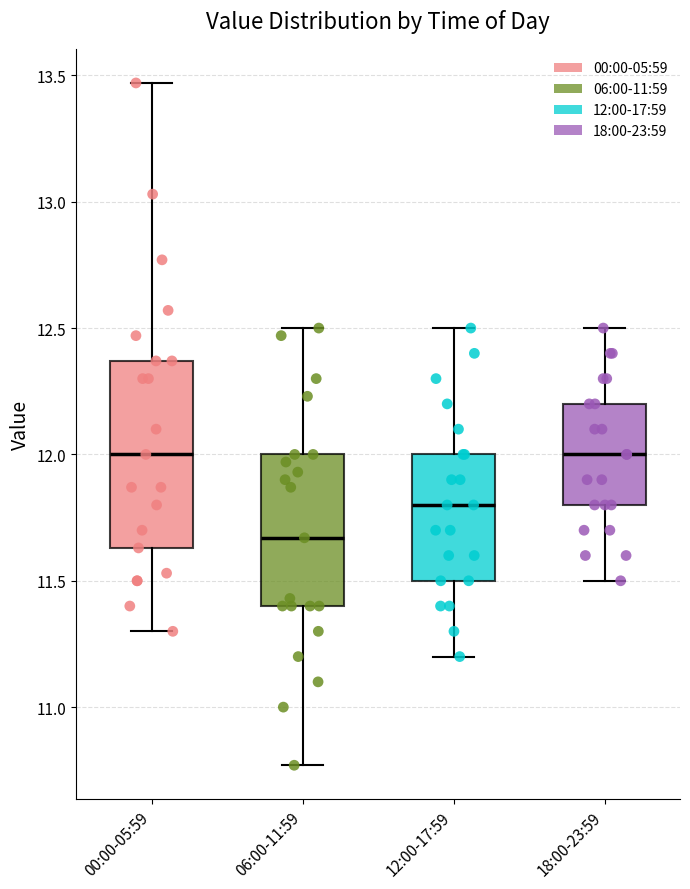

Which box is the tallest, from its lower edge to its upper edge?

00:00-05:59